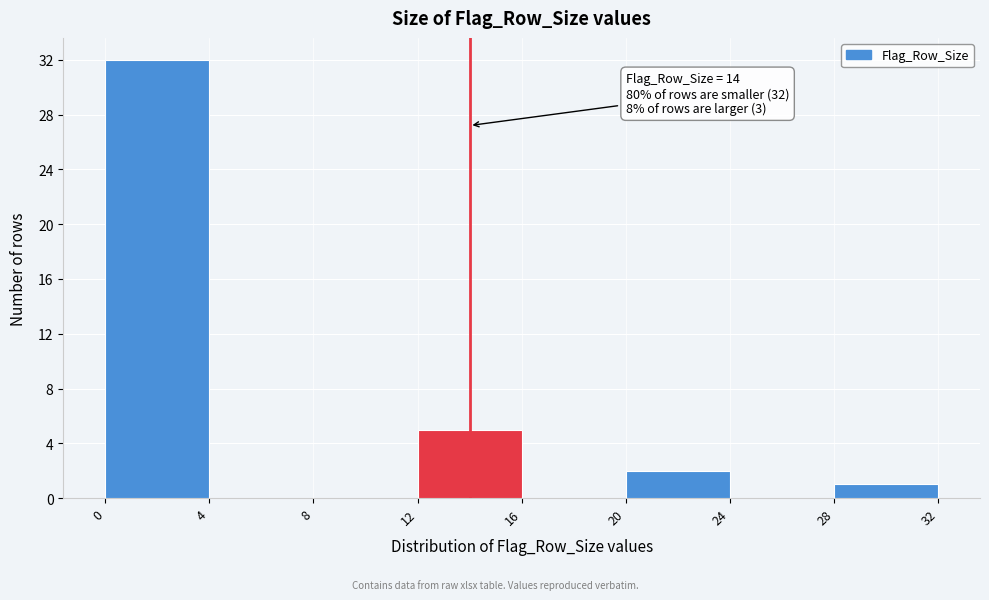

Which range on the x-axis has the tallest bar?

0 to 4